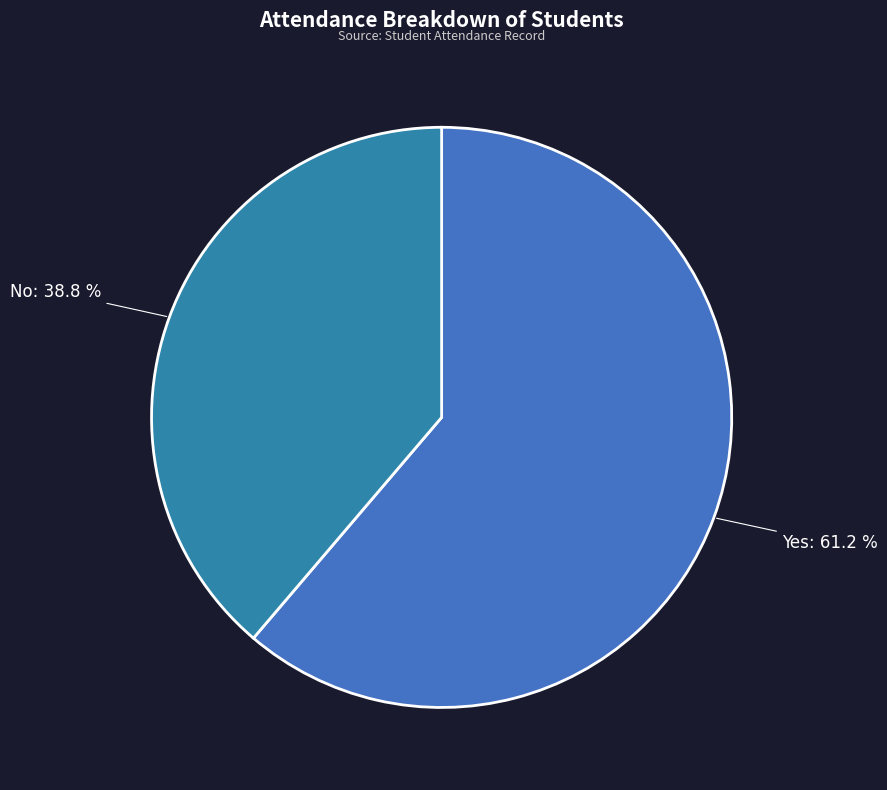

True or false: Yes accounts for 61% of the total.

True